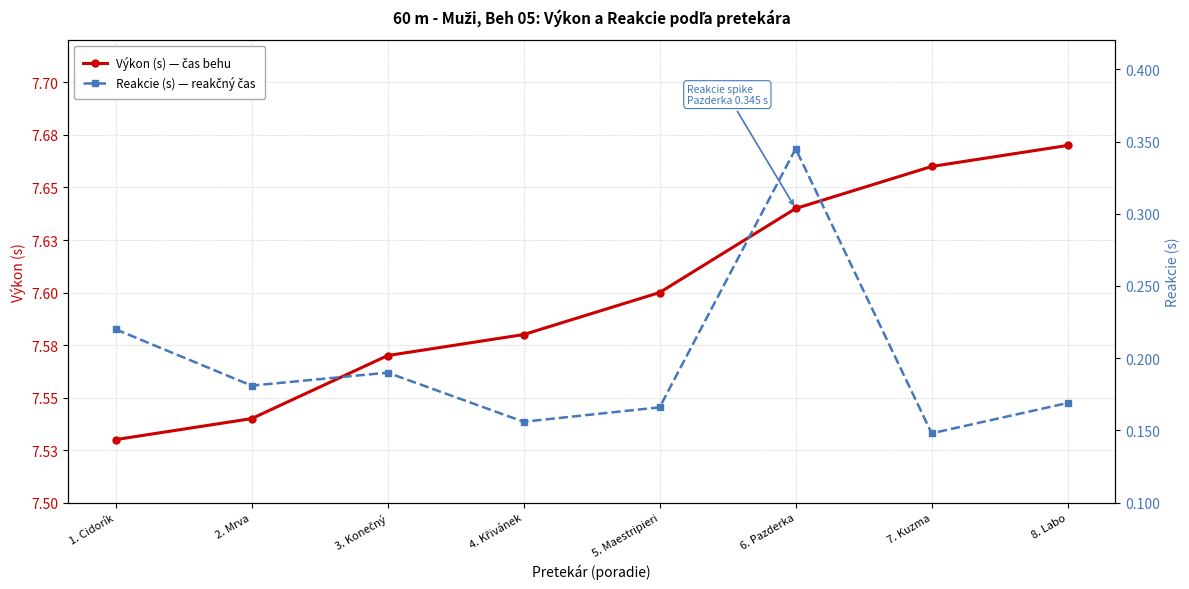

What position from the right is 3. Konečný?

6